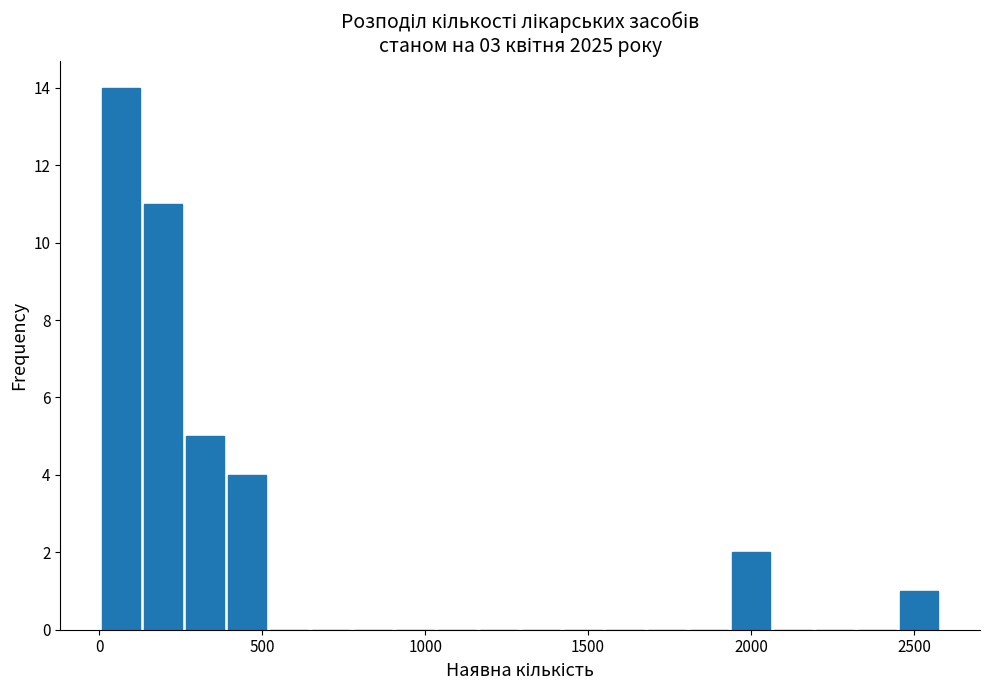

Read against the x-axis, roughly where is the centre of the tallest bar?

50